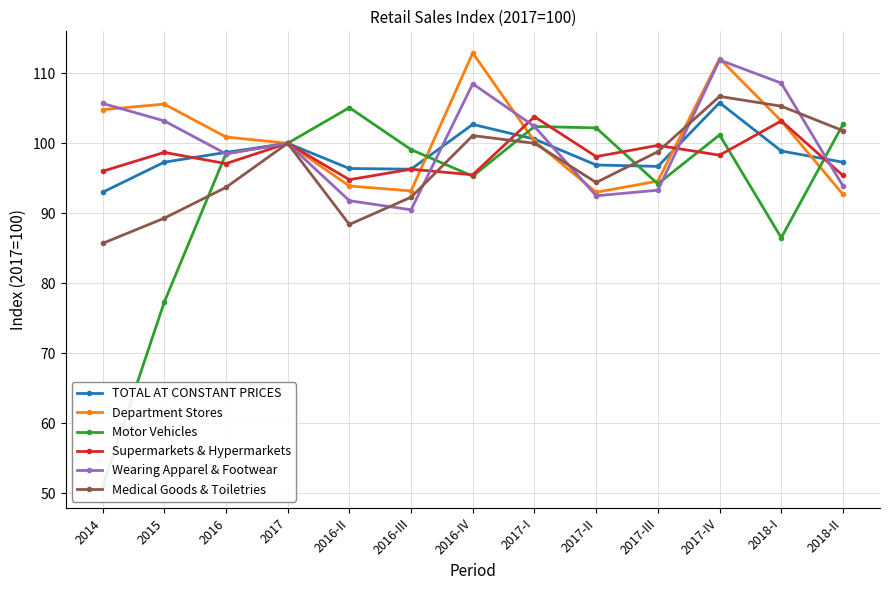

How many values in the Medical Goods & Toiletries series are below 98?

6